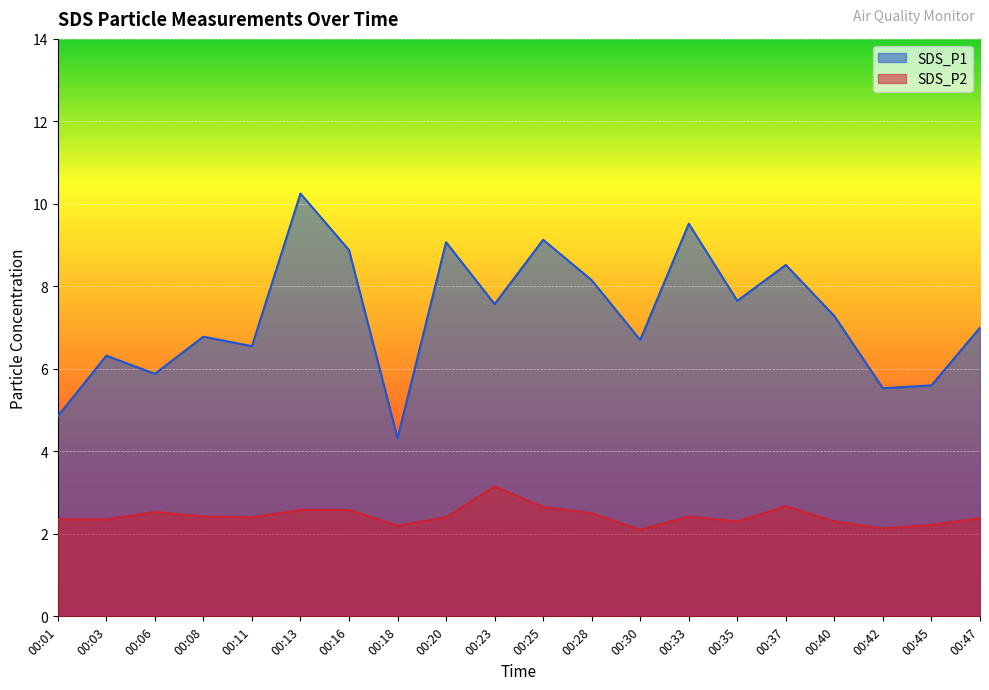

Which series has the largest range (max minus min)?

SDS_P1